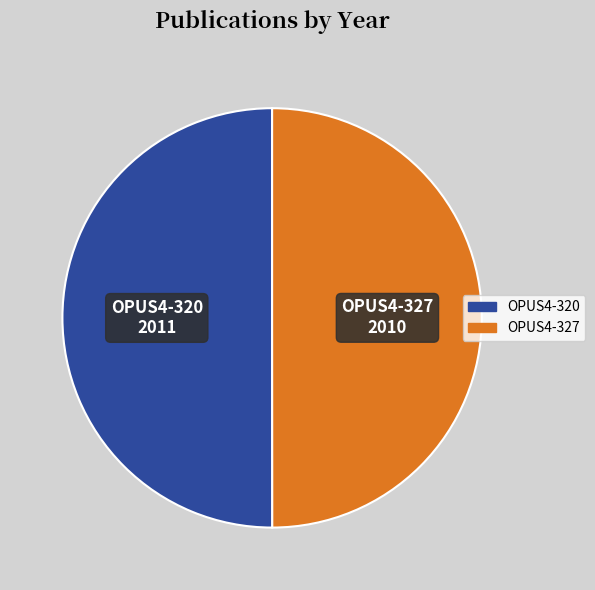

True or false: OPUS4-320 accounts for 50% of the total.

True